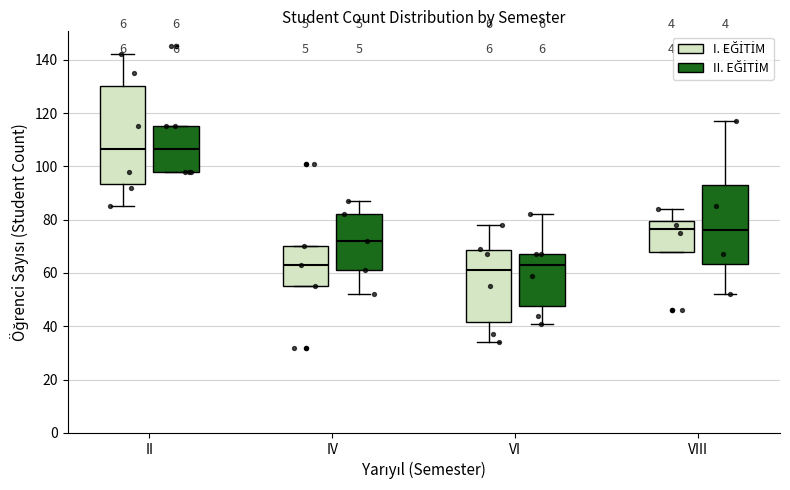

Which box is the tallest, from its lower edge to its upper edge?

II (I. EĞİTİM)